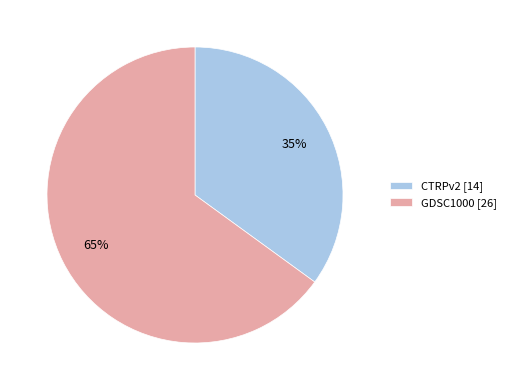

Do CTRPv2 [14] and GDSC1000 [26] together represent more than half of the pie?

Yes